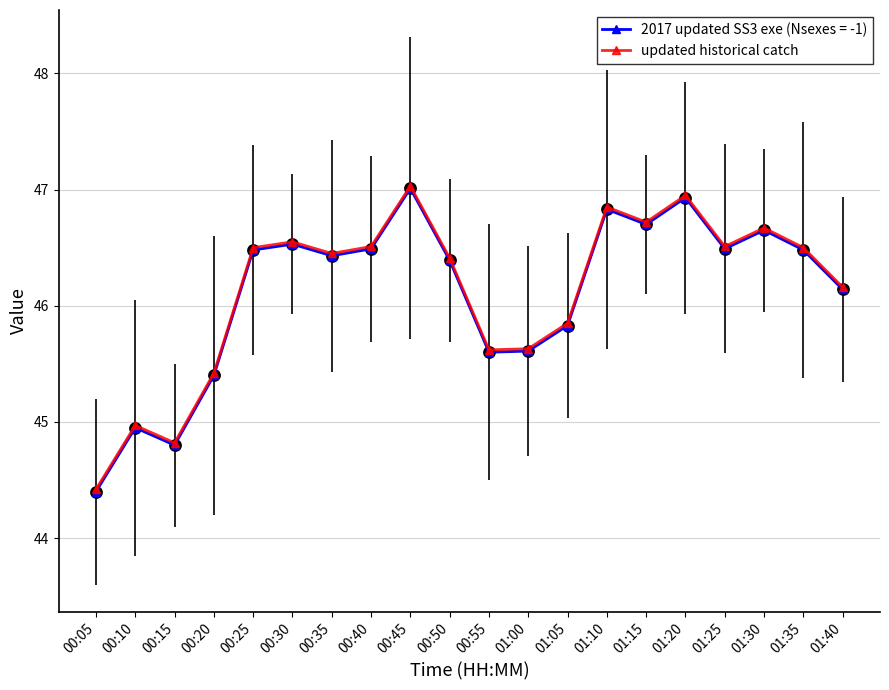

Where does the updated historical catch series first go above 46?

00:25